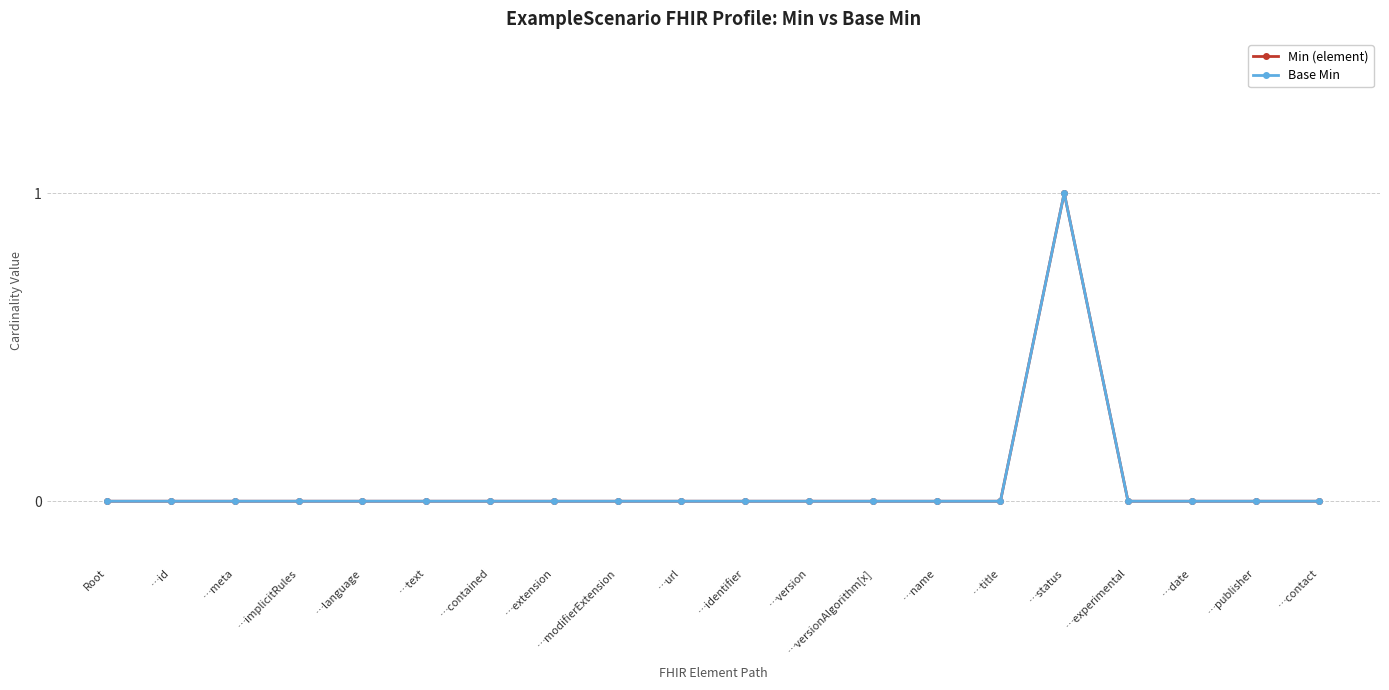

Is this an area chart (filled region under the line)?

No